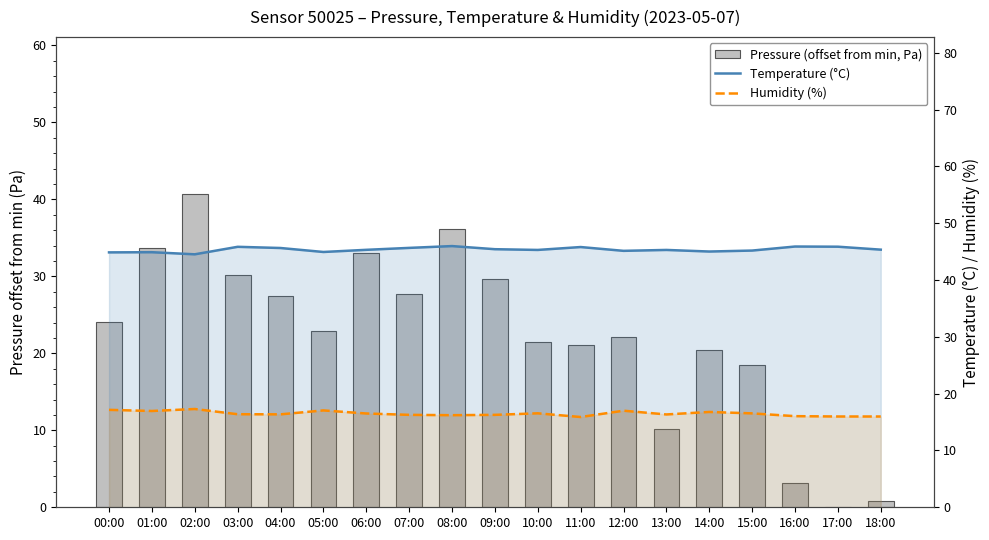

What is the difference between the maximum and minimum values in the Humidity (%) series?

1.4